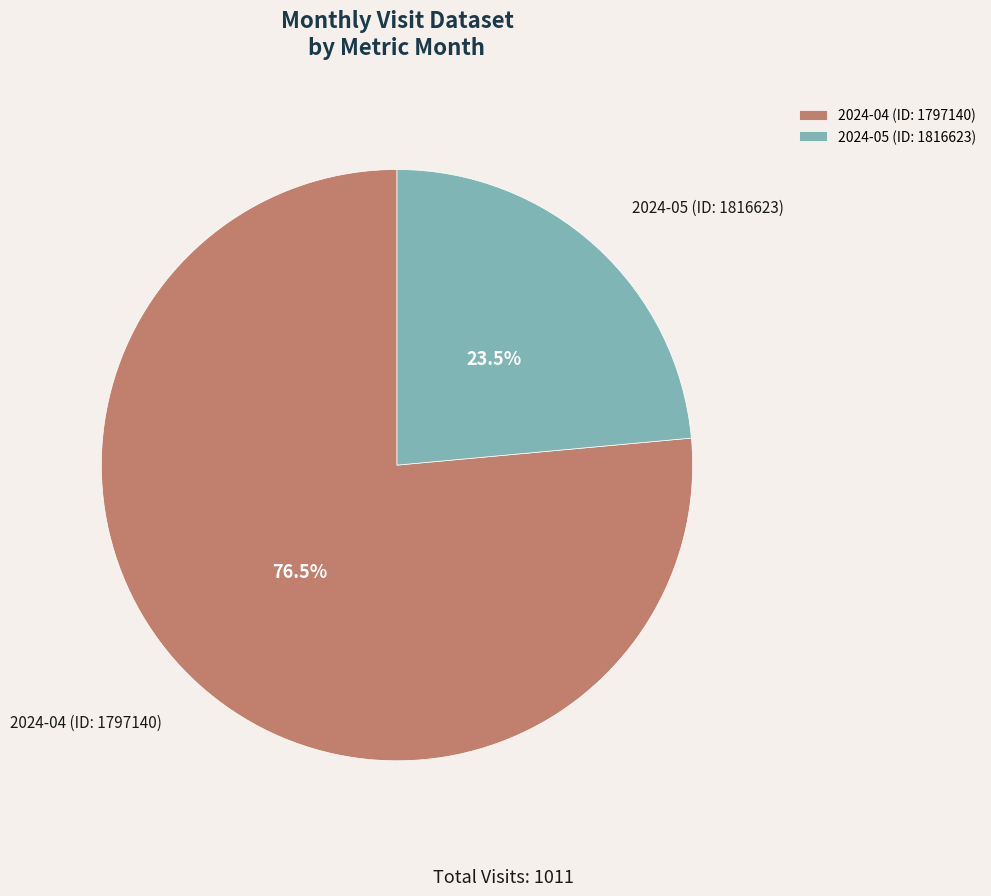

Does 2024-04 (ID: 1797140) represent more than half of the total?

Yes